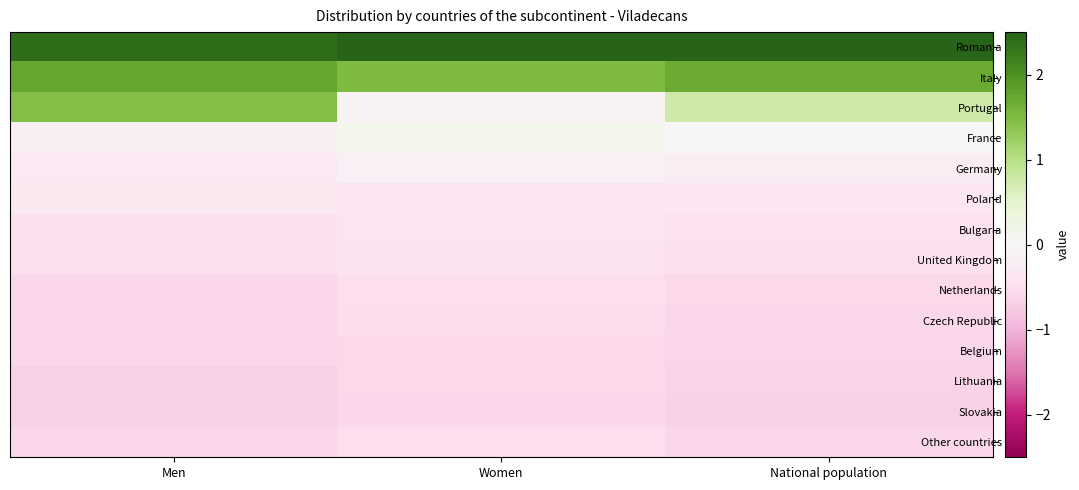

At which category is the sum across all series the highest?

National population